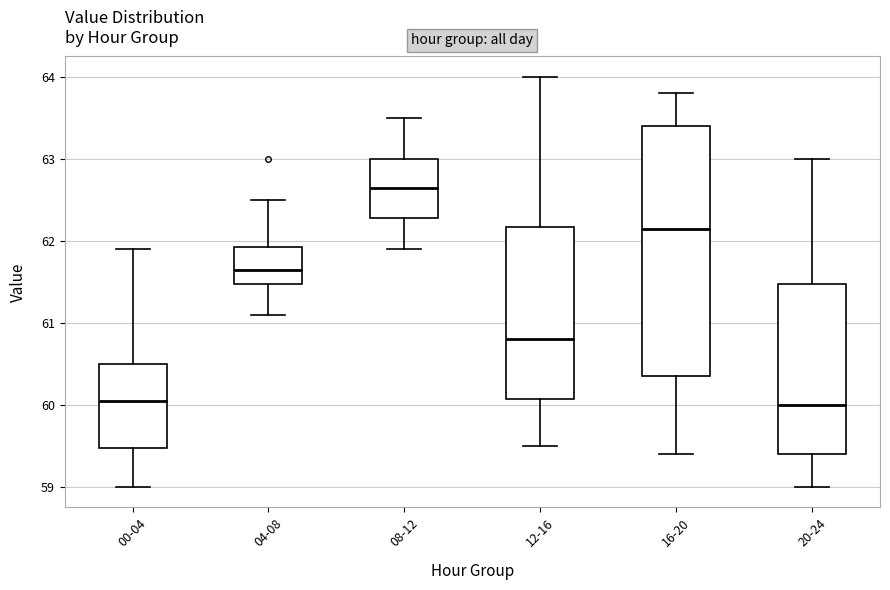

Reading left to right, read every box against the y-axis: the position of its median line, the range the box covers, and the ends of its whiskers. The values are not printed on the chart, so give them approximately, as read against the axis.

00-04: median 60.1, box 59.5 to 60.5, whiskers 59.0 to 61.9
04-08: median 61.7, box 61.5 to 61.9, whiskers 61.1 to 62.5
08-12: median 62.7, box 62.3 to 63.0, whiskers 61.9 to 63.5
12-16: median 60.8, box 60.1 to 62.2, whiskers 59.5 to 64.0
16-20: median 62.2, box 60.4 to 63.4, whiskers 59.4 to 63.8
20-24: median 60.0, box 59.4 to 61.5, whiskers 59.0 to 63.0